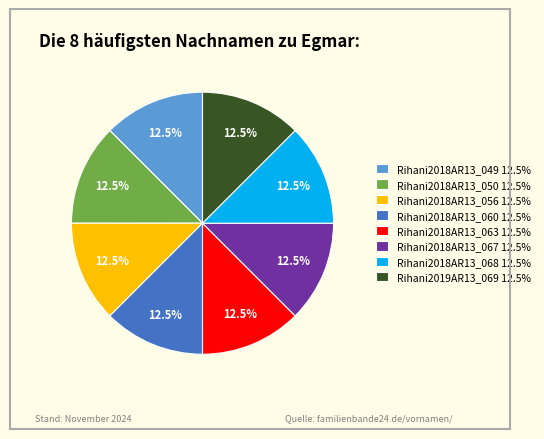

Does Rihani2018AR13_068 12.5% represent more than half of the total?

No